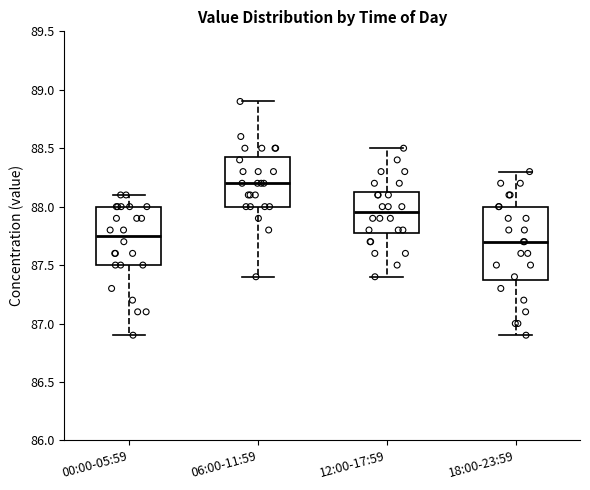

Where is the lower edge of the box for 18:00-23:59 on the y-axis? The values are not printed on the chart, so give them approximately, as read against the axis.

87.40